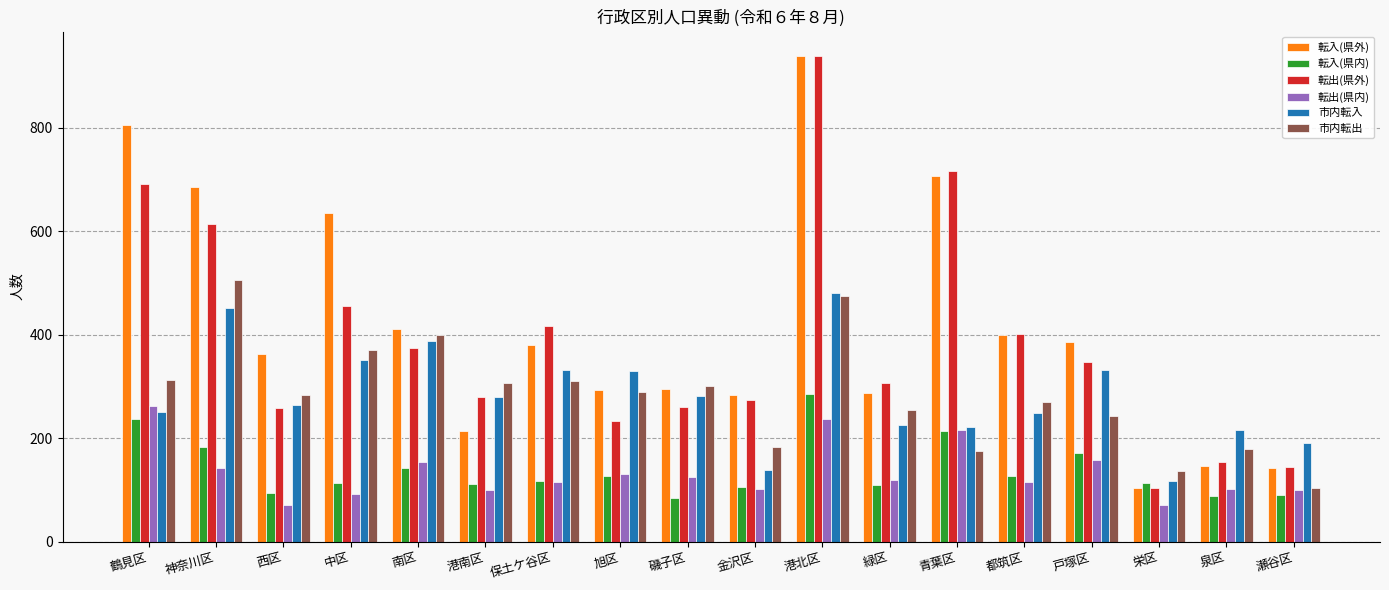

What is the minimum value for 転入(県外)?

104